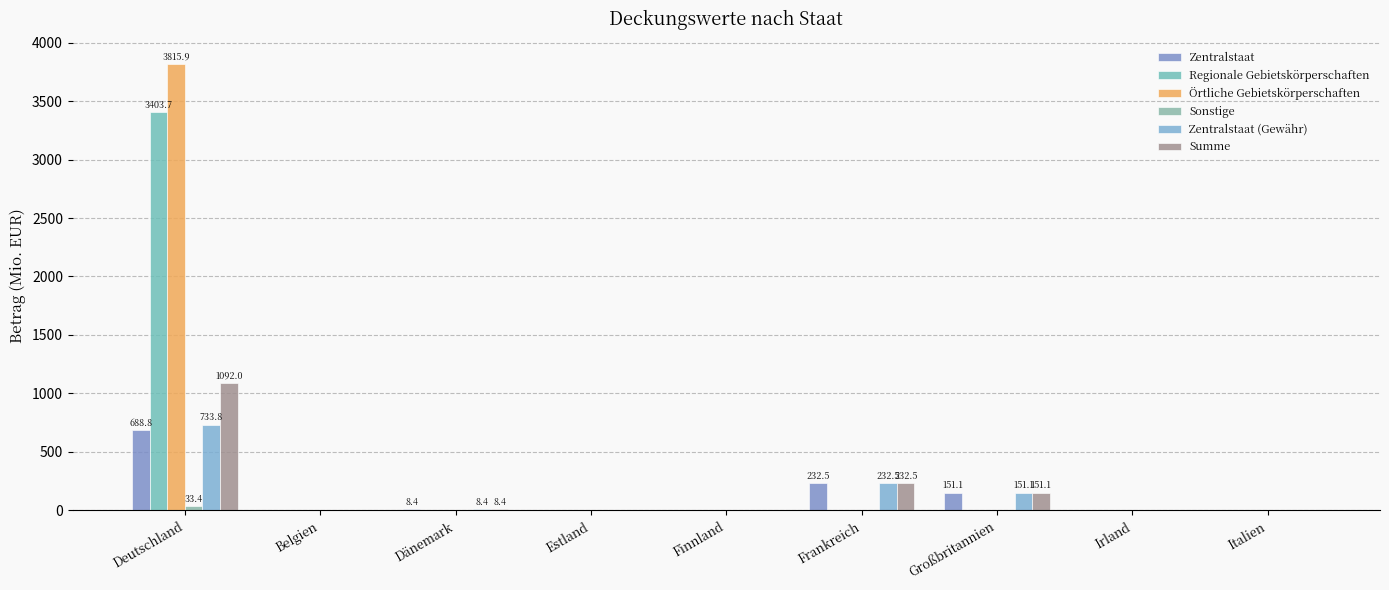

What is the greatest value displayed?

3815.9